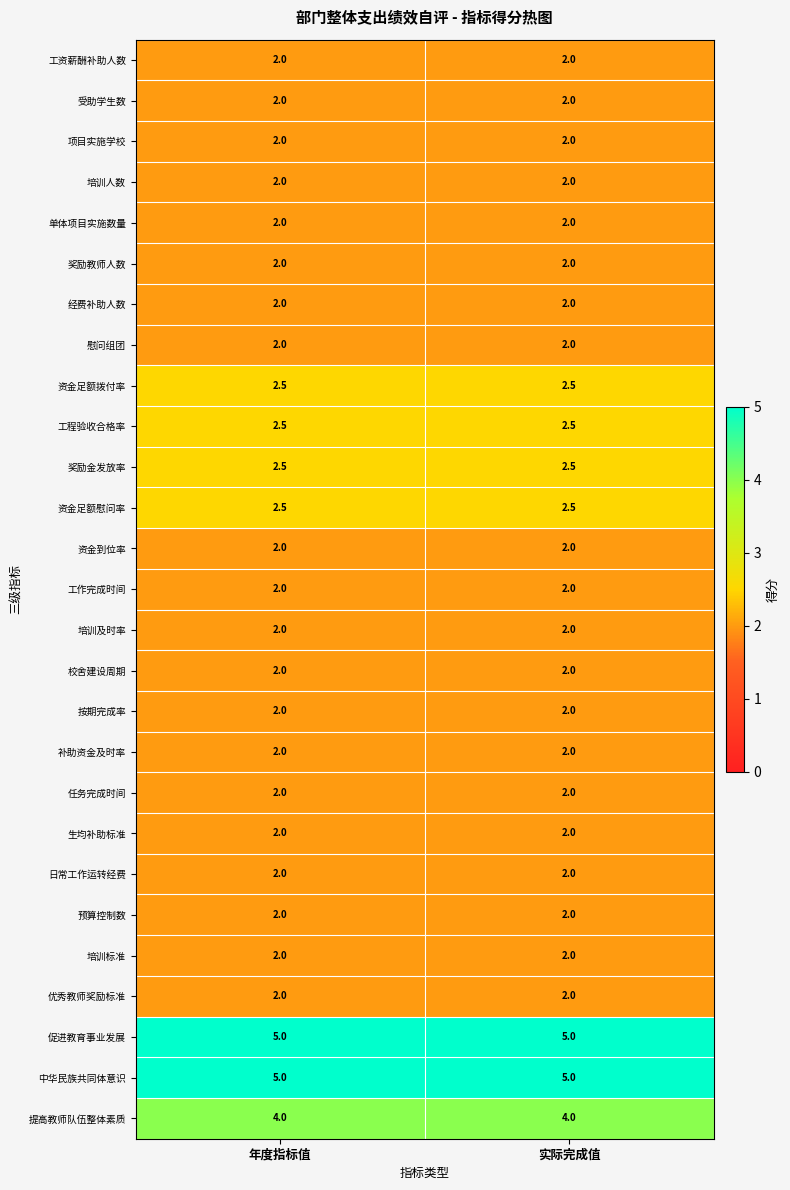

What is the difference between the highest and lowest values at 年度指标值?

3.0